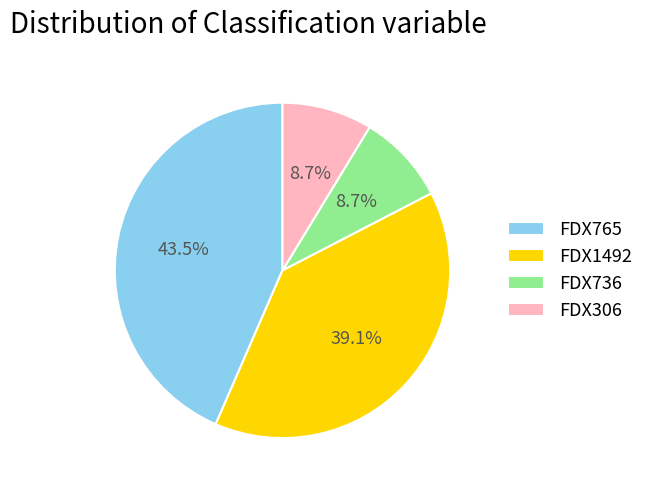

To the nearest percent, what is the difference between the FDX765 and FDX306 slice percentages?

35%